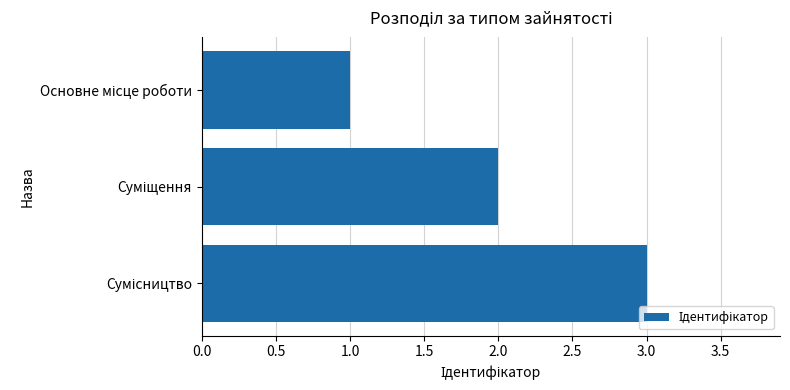

What is the sum of all values?

6